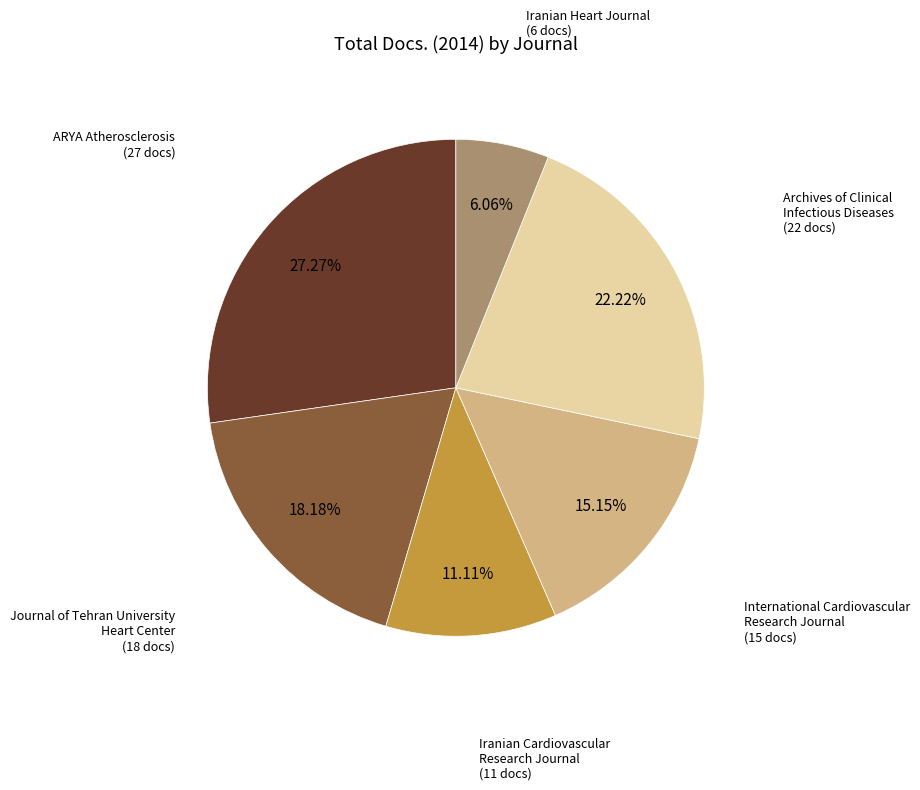

Is there any slice that represents more than half of the pie?

No